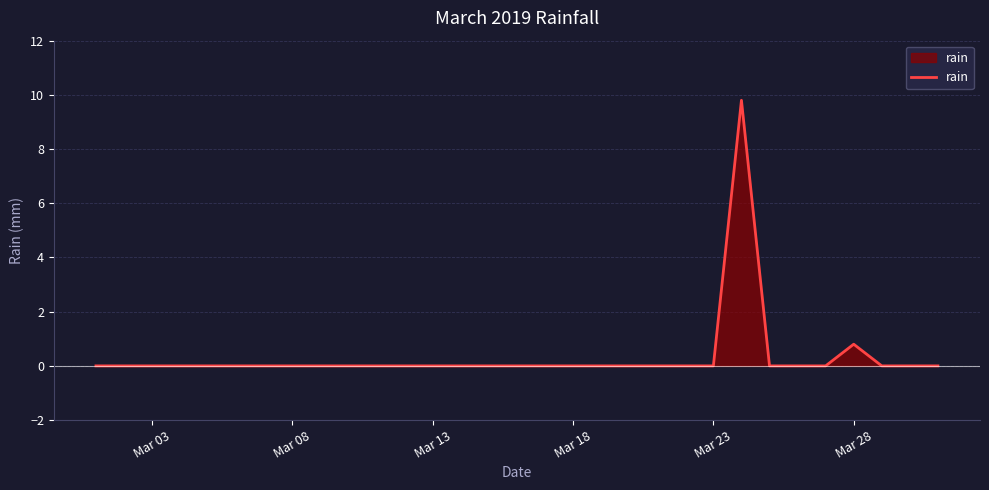

What is the maximum value shown in the chart?

9.8